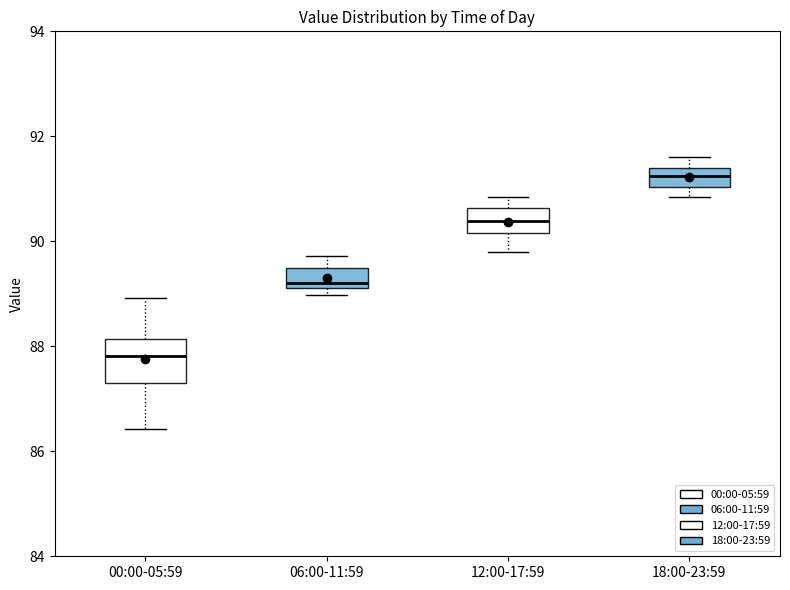

Which box is the tallest, from its lower edge to its upper edge?

00:00-05:59